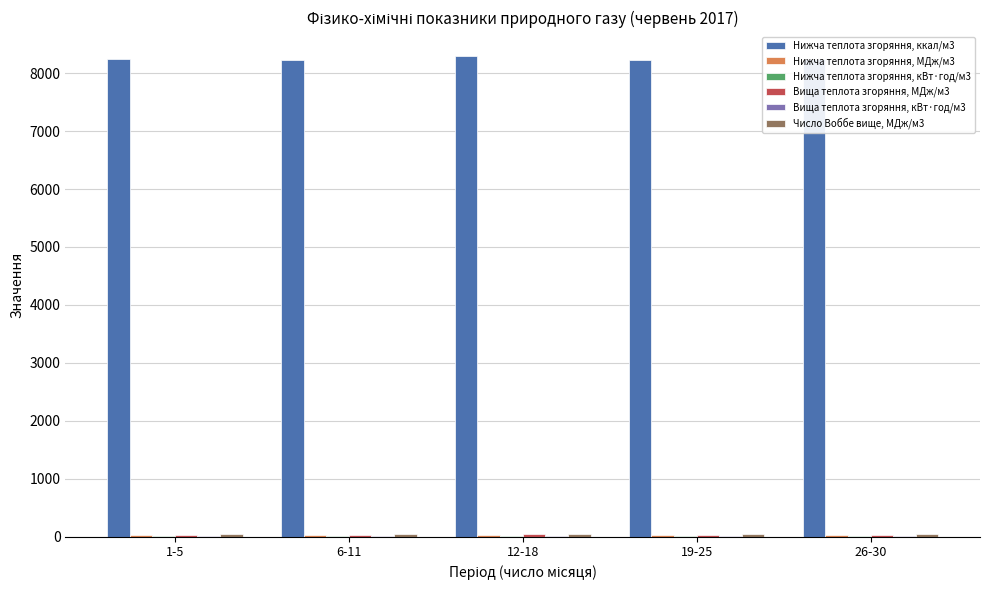

What is the spread (max minus min) of values at 1-5?

8237.8